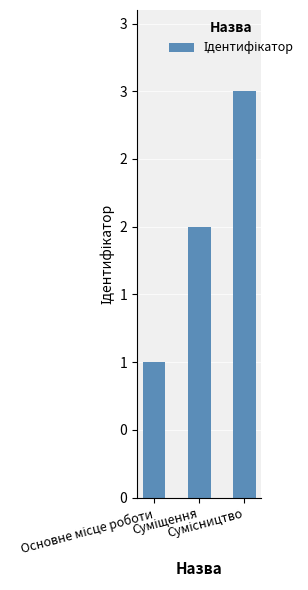

At which label does the data first exceed 2?

Сумісництво